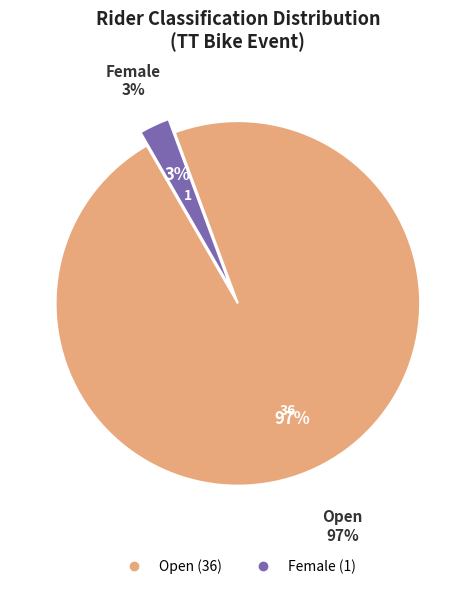

Between Female and Open, which is larger?

Open